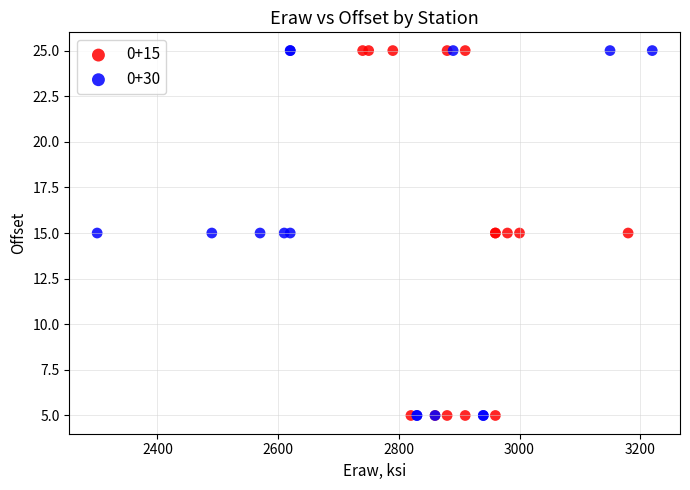

What are all the series names shown in the legend?

0+15, 0+30